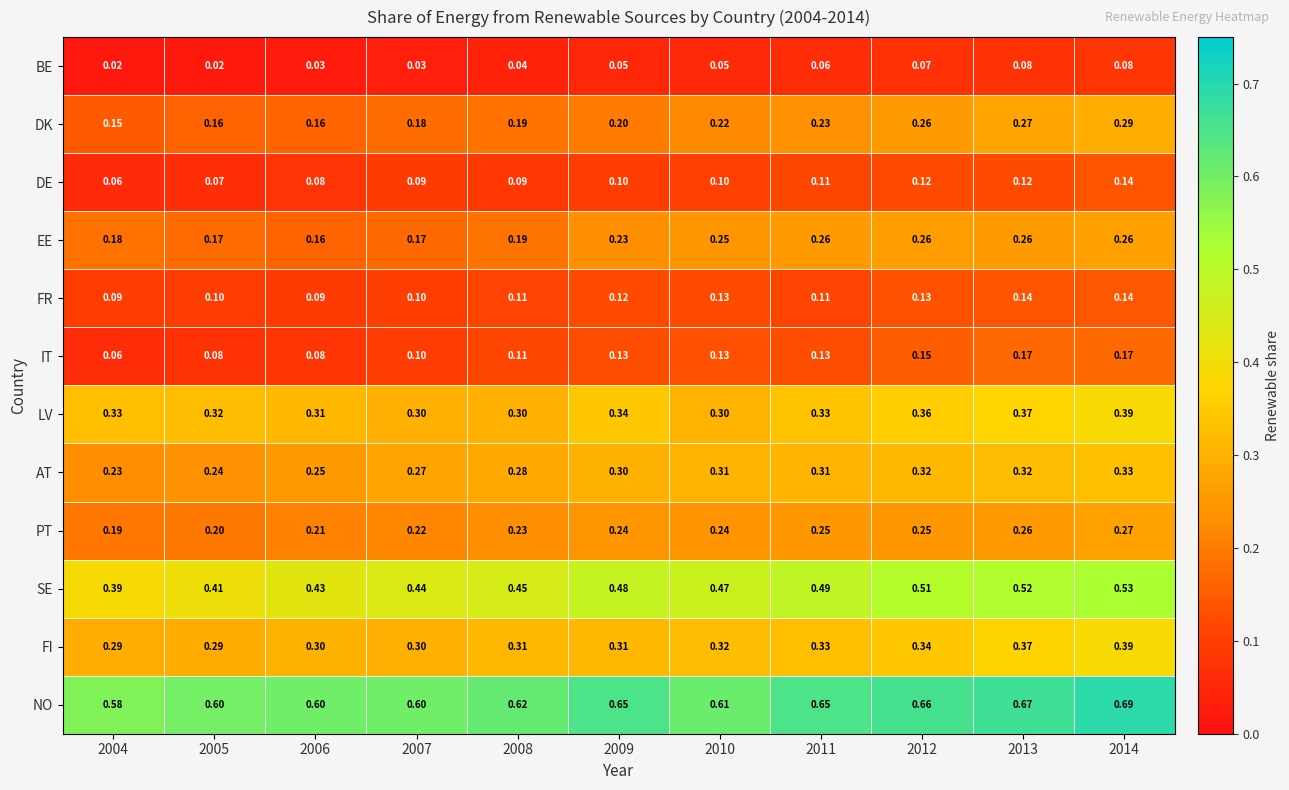

Which series changed the most between 2004 and 2013?

SE